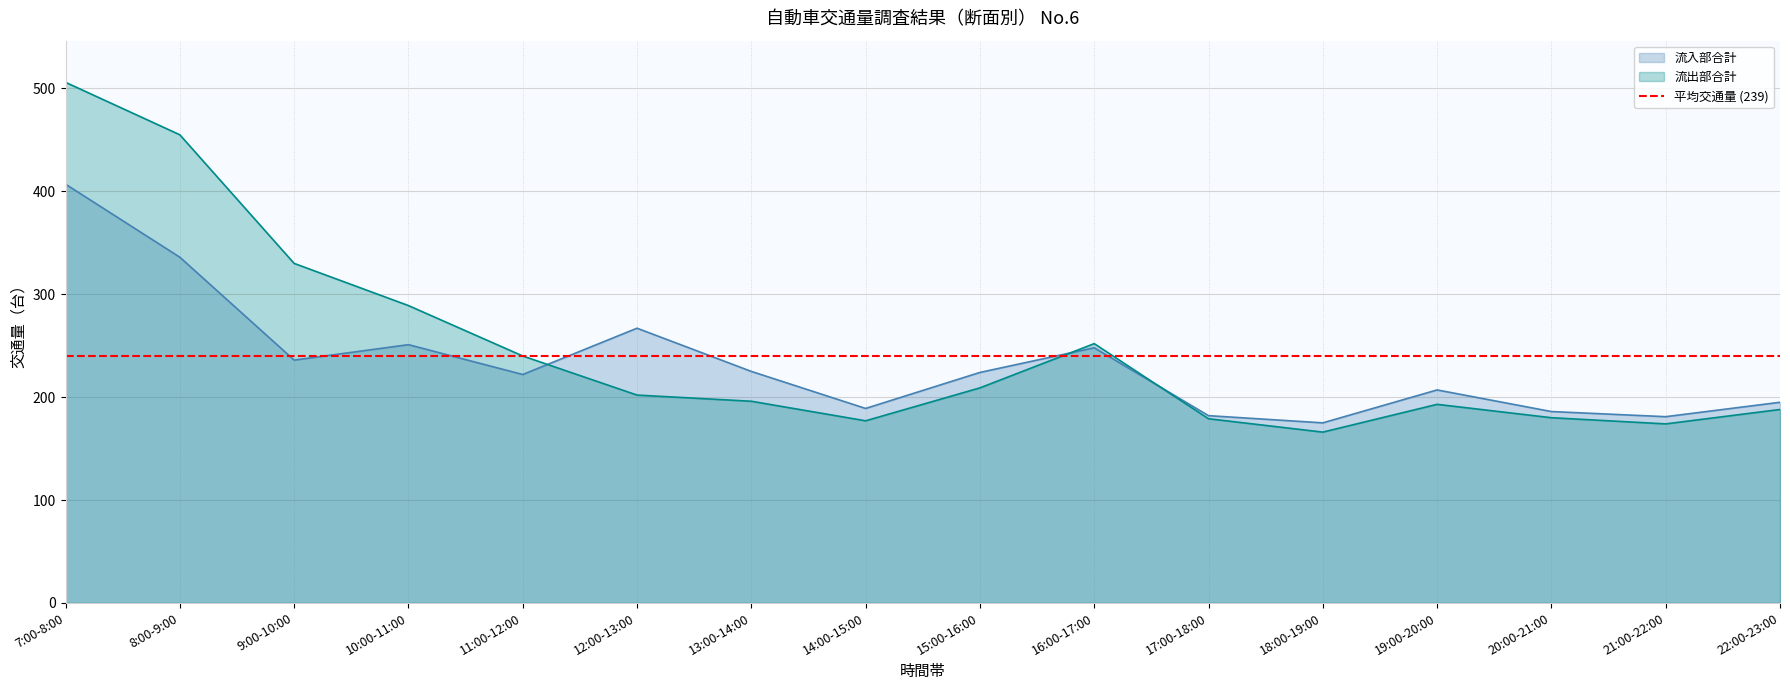

What is the label of the 5th point from the left?

11:00-12:00